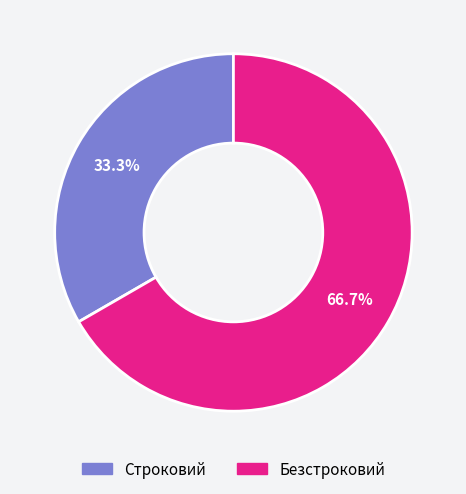

To the nearest percent, what is the difference between the Строковий and Безстроковий slice percentages?

33%